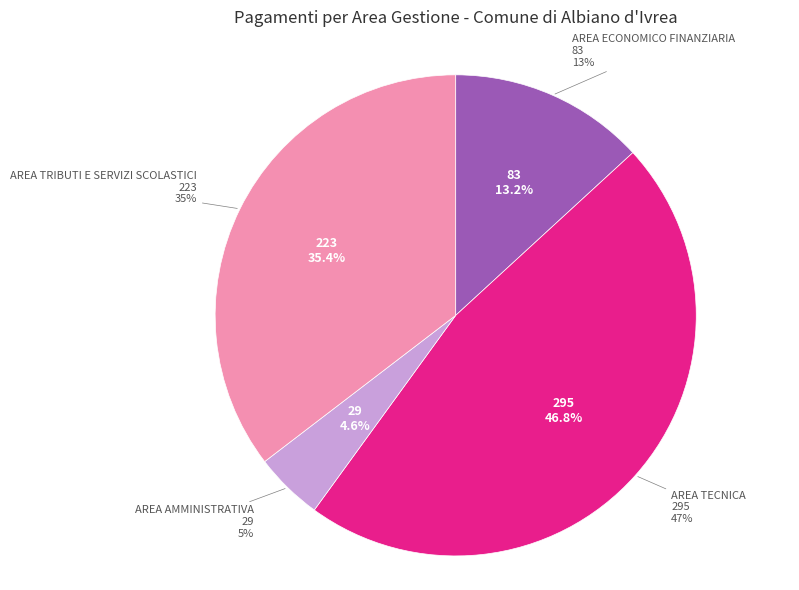

Rank the categories by value from lowest to highest.

AREA AMMINISTRATIVA, AREA ECONOMICO FINANZIARIA, AREA TRIBUTI E SERVIZI SCOLASTICI, AREA TECNICA